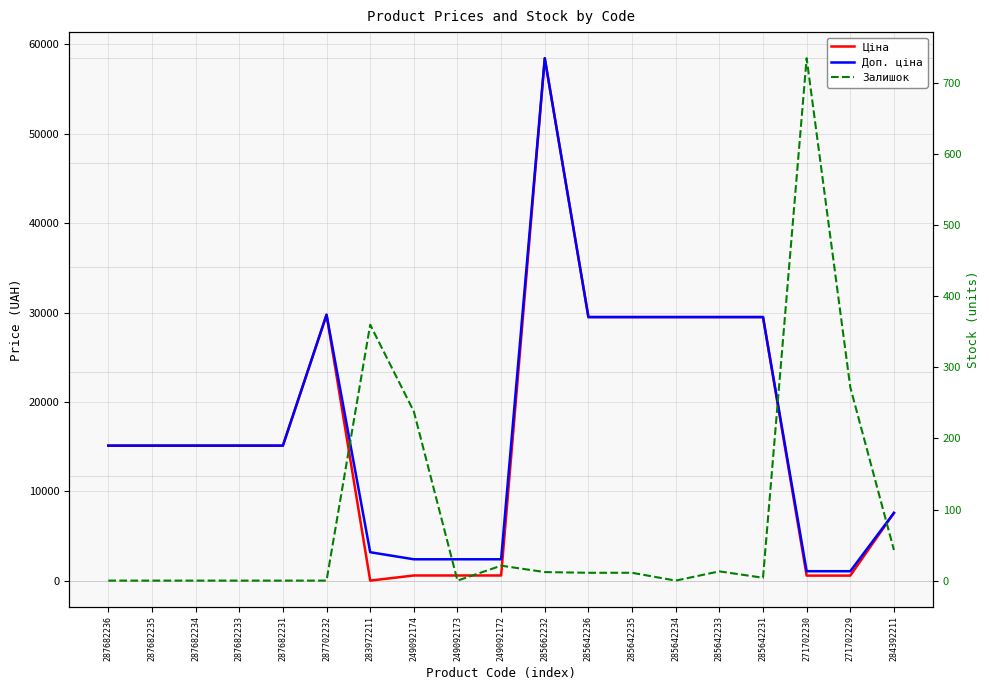

What position from the left is 271702229?

18